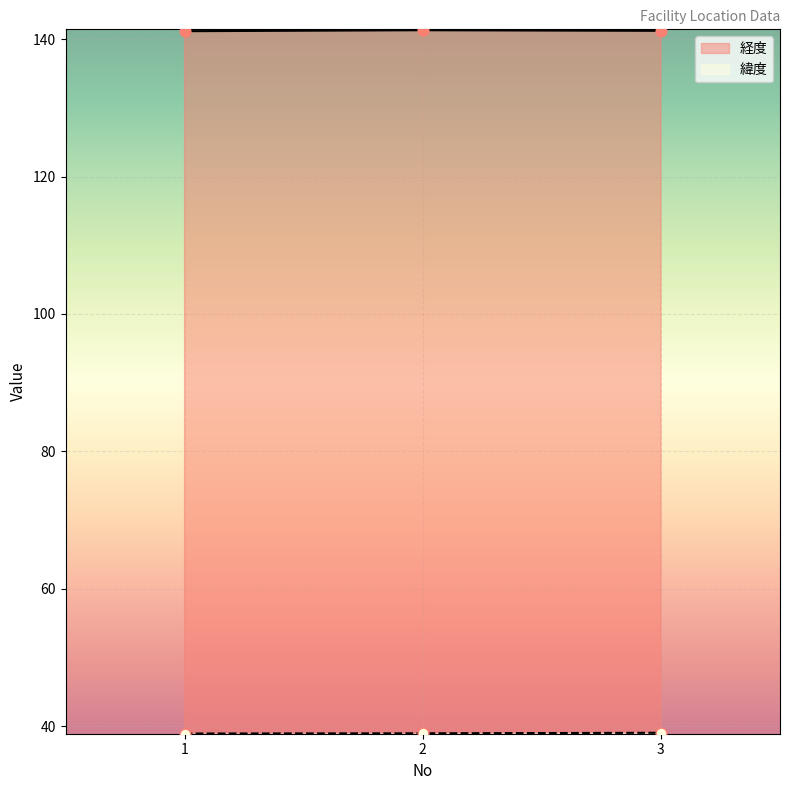

Which series reaches the maximum Y coordinate?

経度